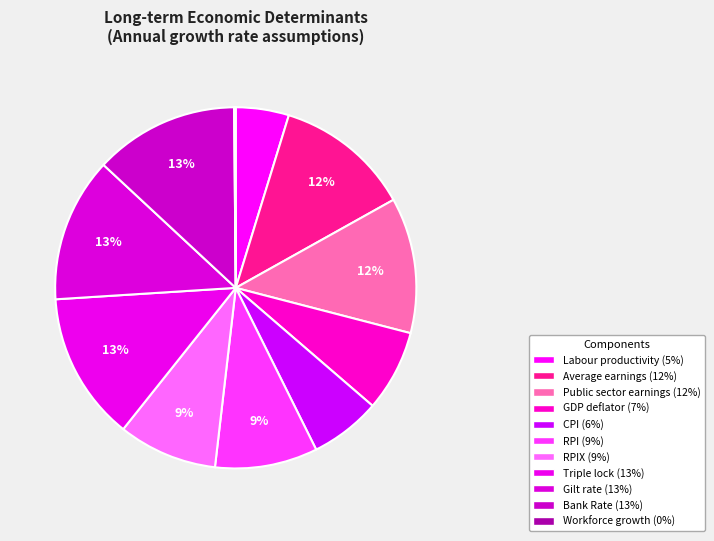

How many segments does this pie chart have?

11